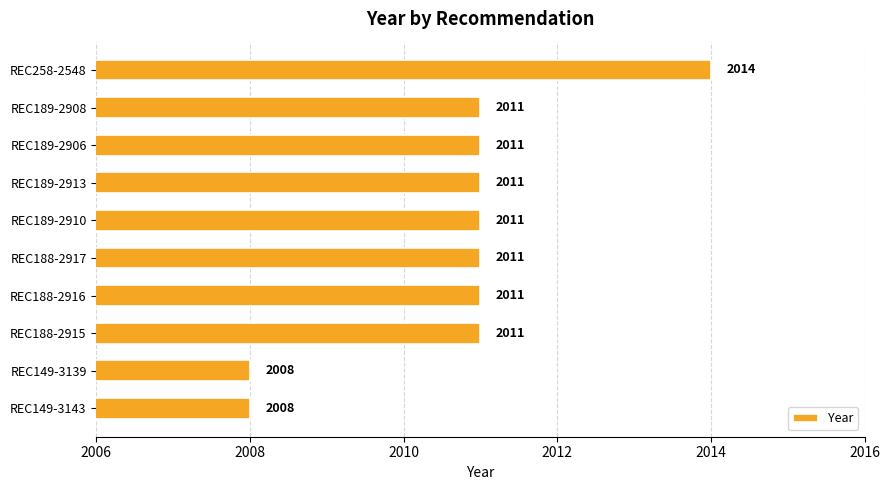

What position from the bottom is REC188-2916?

4